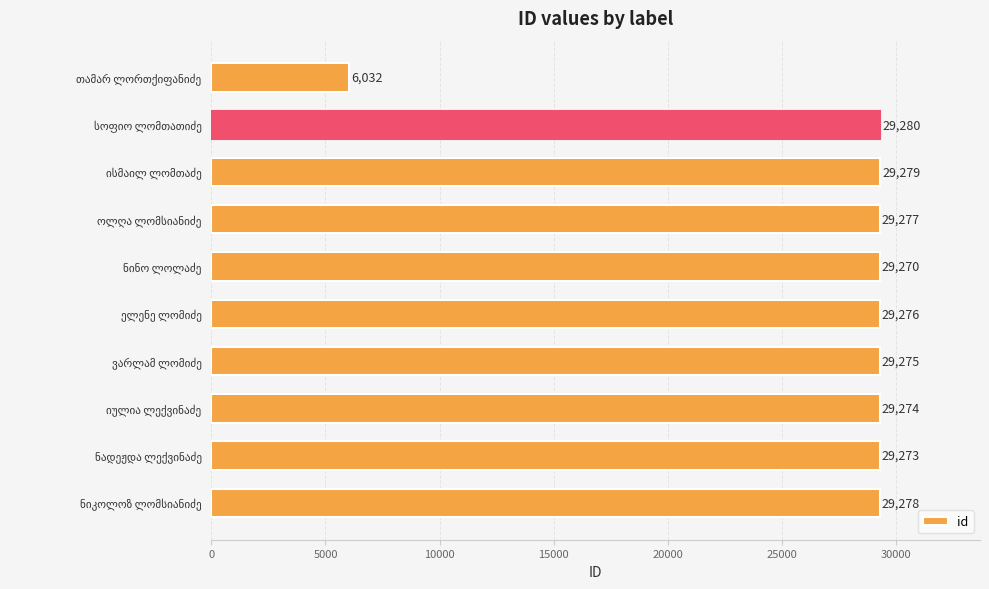

Reading top to bottom, what are all the values shown in this chart?

6032	29280	29279	29277	29270	29276	29275	29274	29273	29278